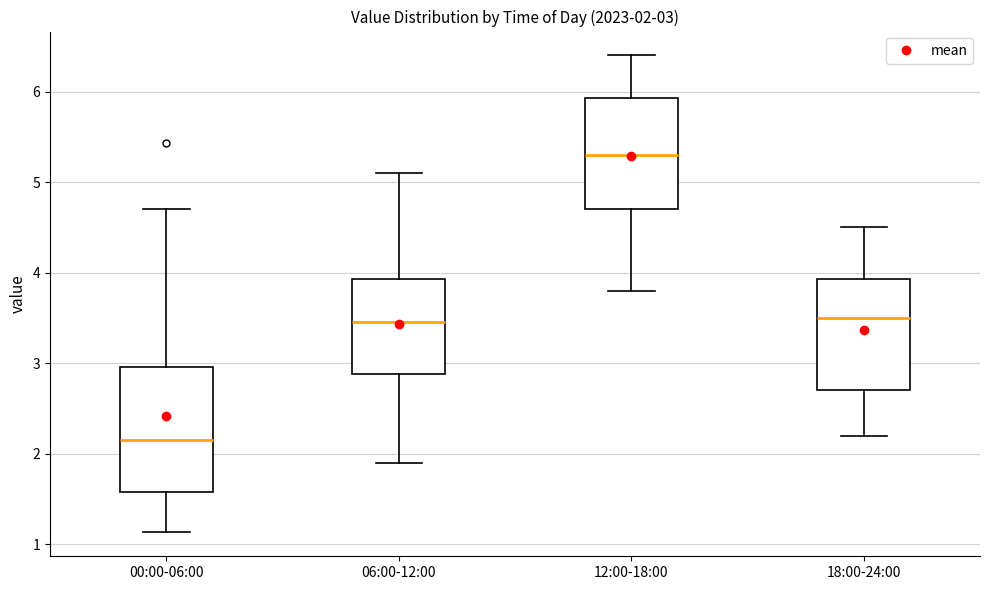

Comparing the boxes themselves (not the whiskers), which one is the tallest?

00:00-06:00